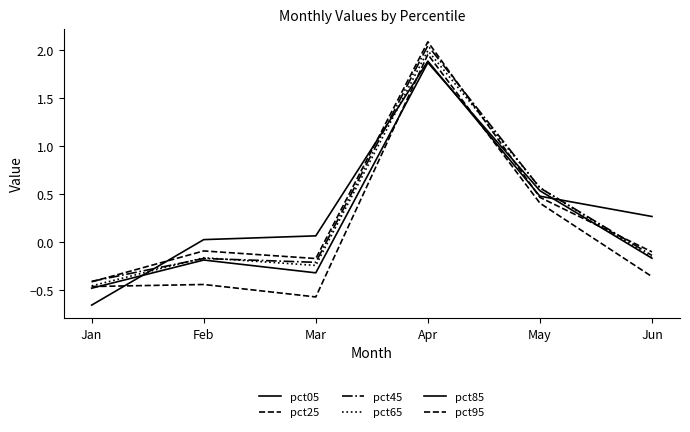

Count the number of data series in this chart.

6